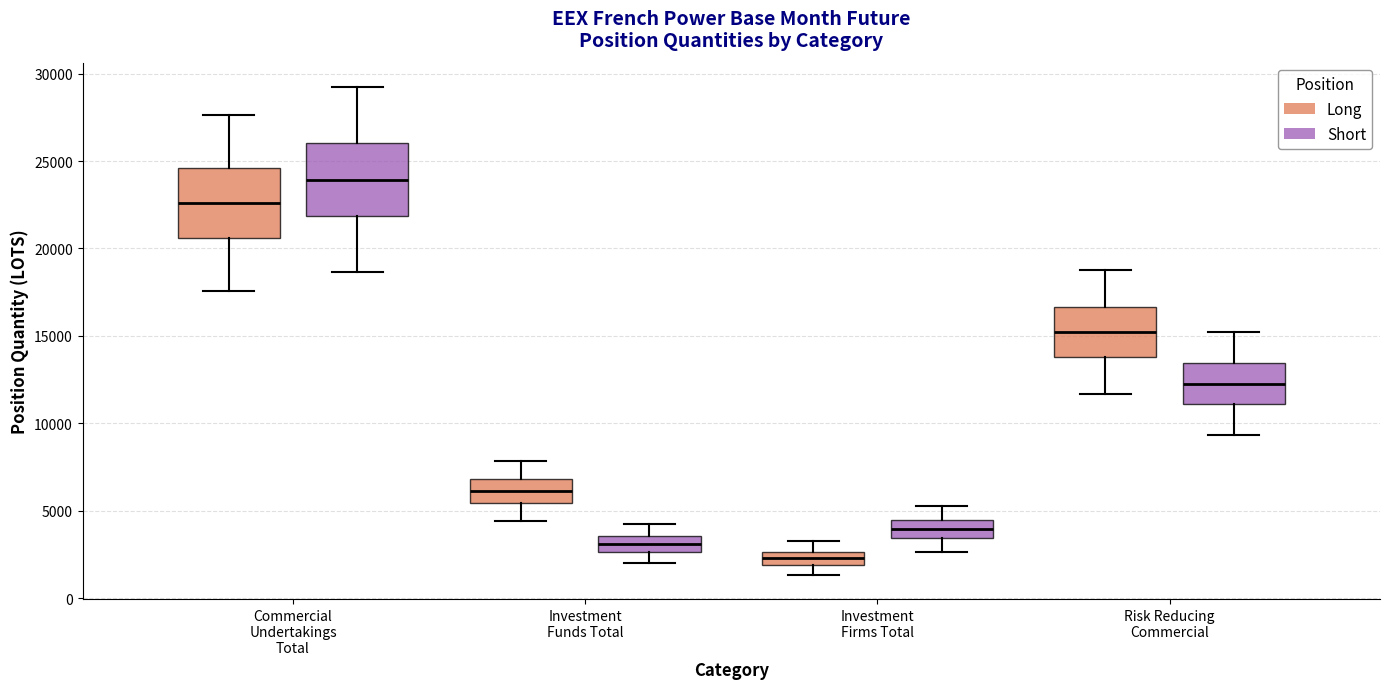

Which box has the lowest median line?

Investment Firms Total (Long)